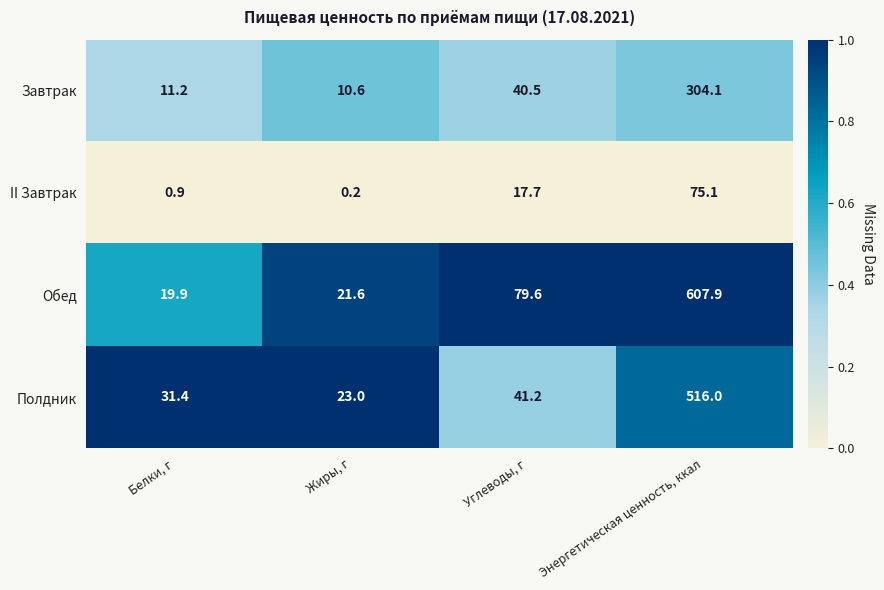

Where does the II Завтрак series first go above 17?

Углеводы, г